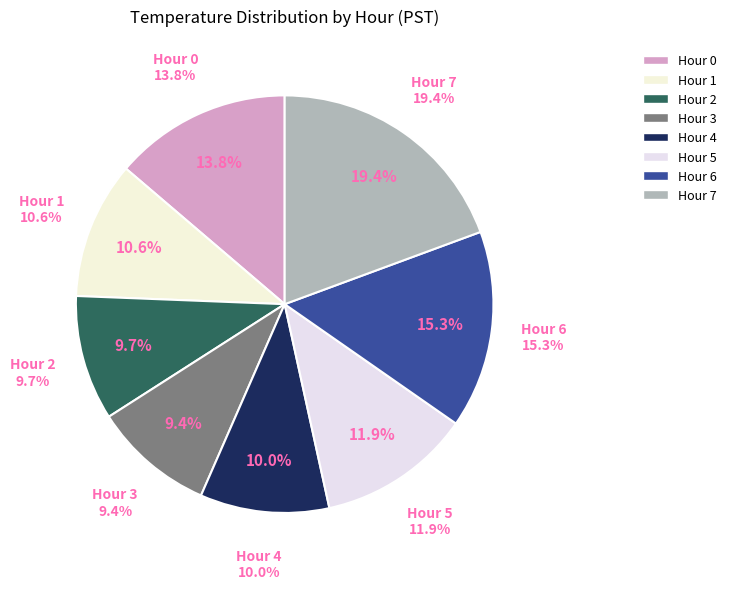

To the nearest percent, what portion does Hour 7 represent?

19%